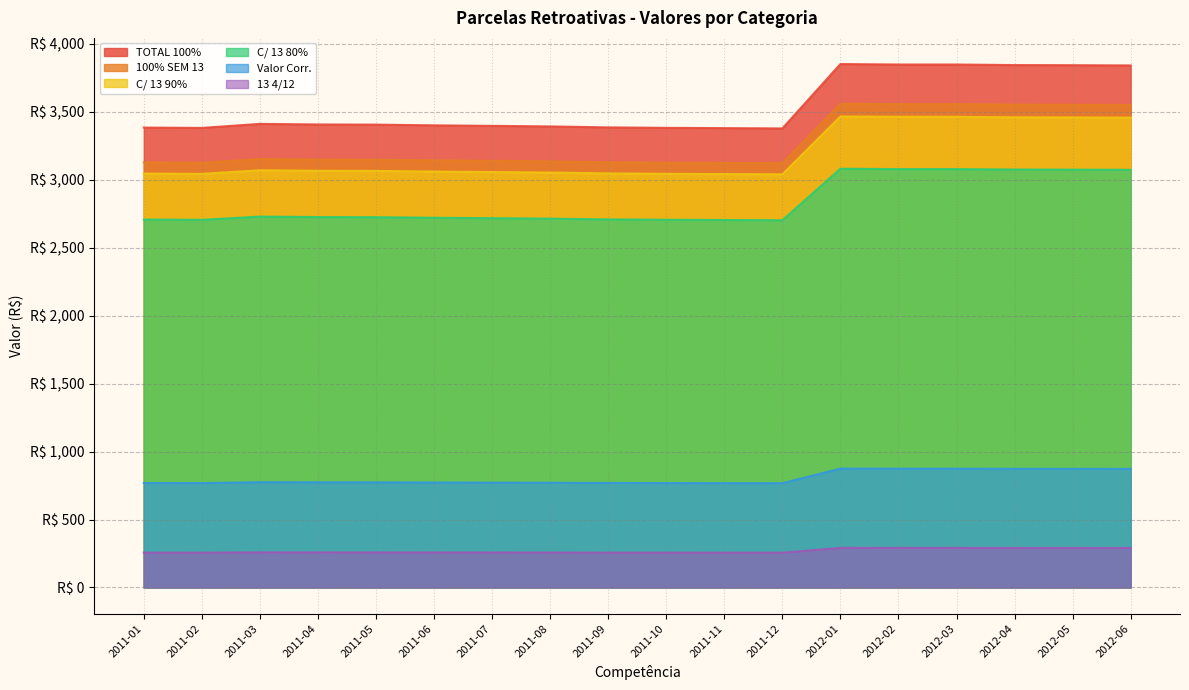

What is the label of the 8th point from the left?

2011-08